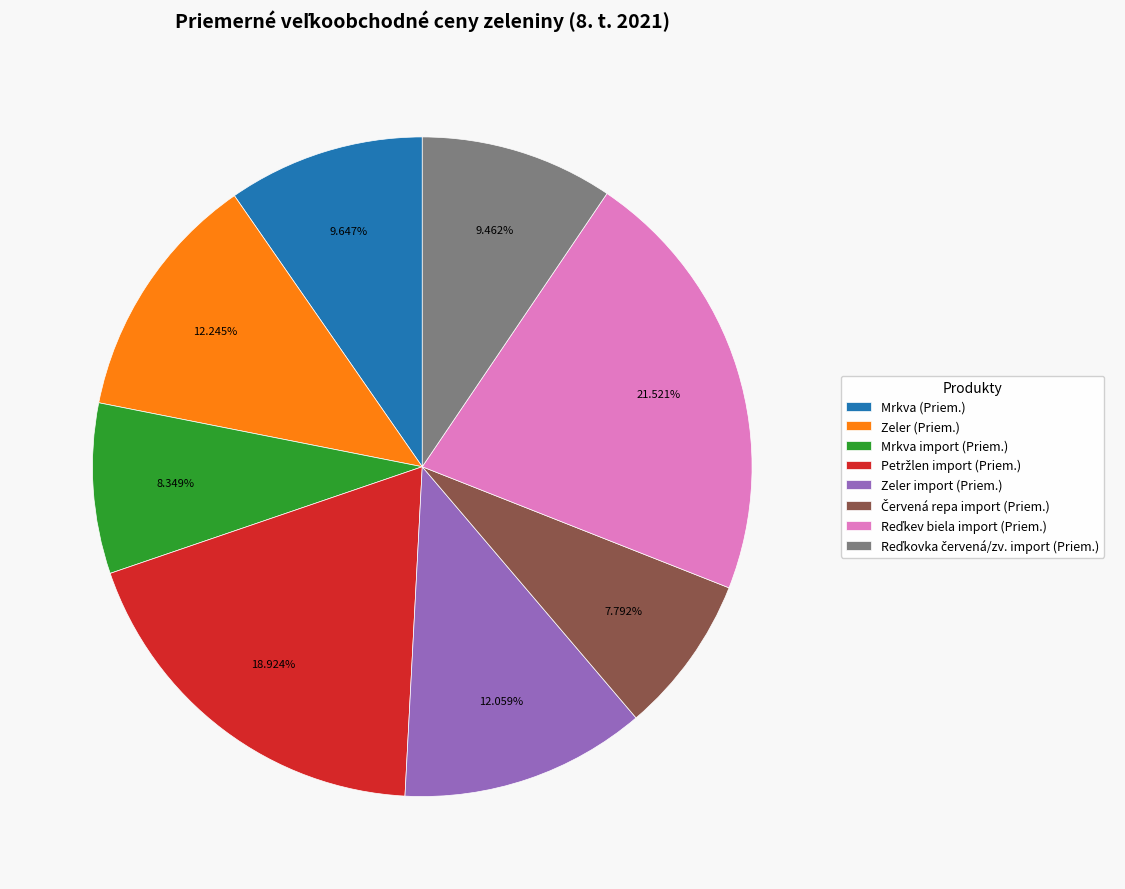

Does any single category account for the majority?

No